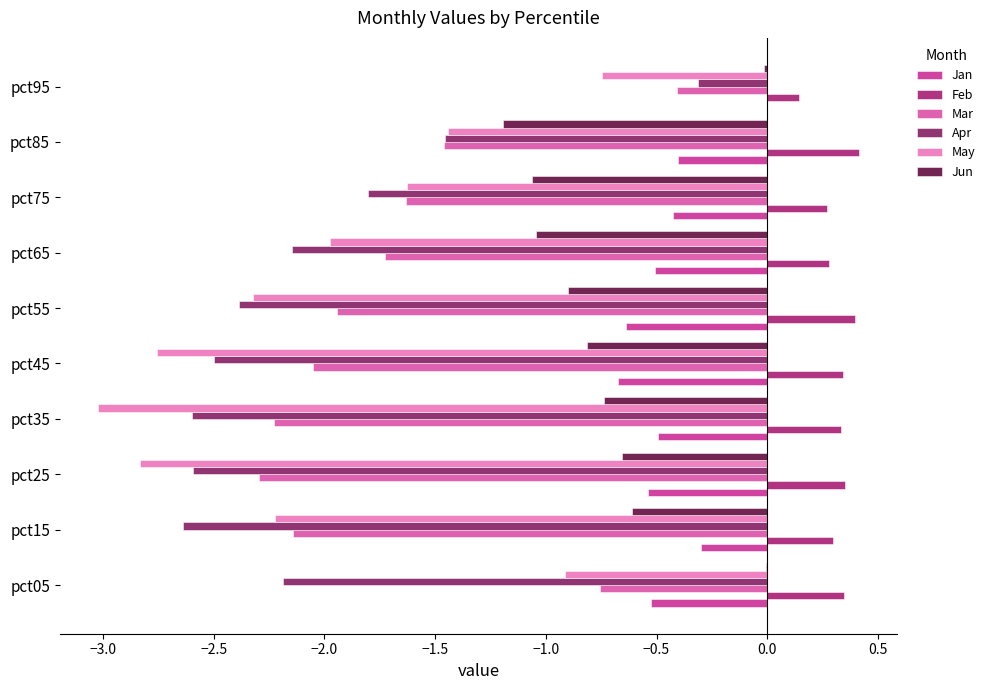

How many data points in May are above -1?

2